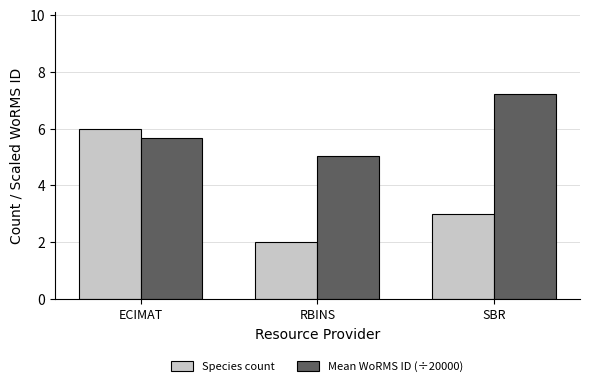

Read the Mean WoRMS ID (÷20000) value at RBINS.

5.0